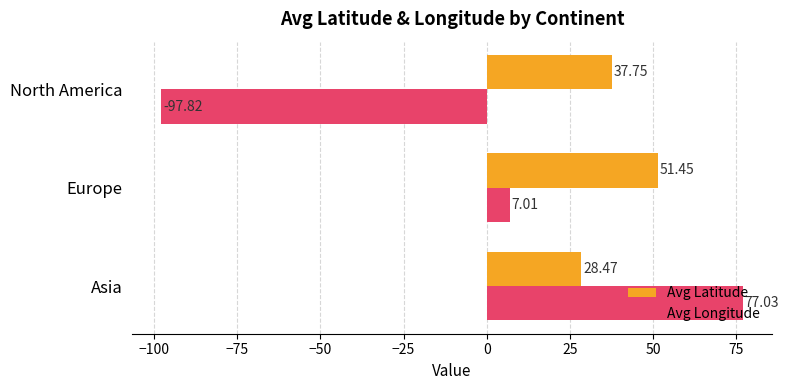

What is the minimum value shown in the chart?

-97.8